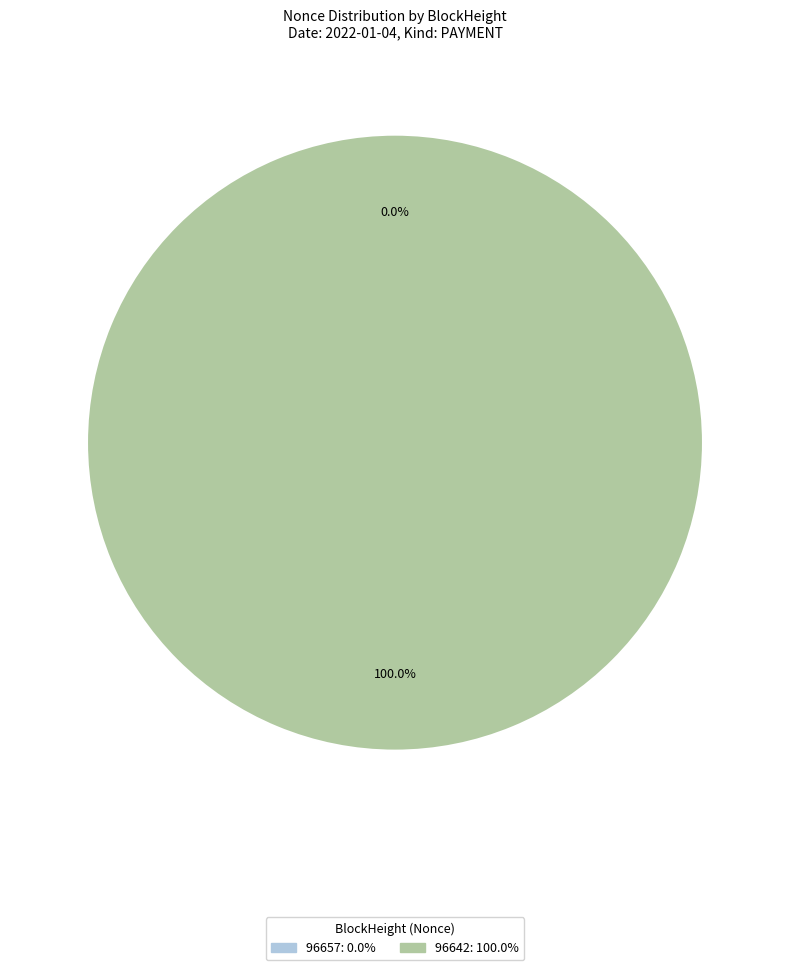

The 96642 slice represents 99% of the pie. True or false?

False